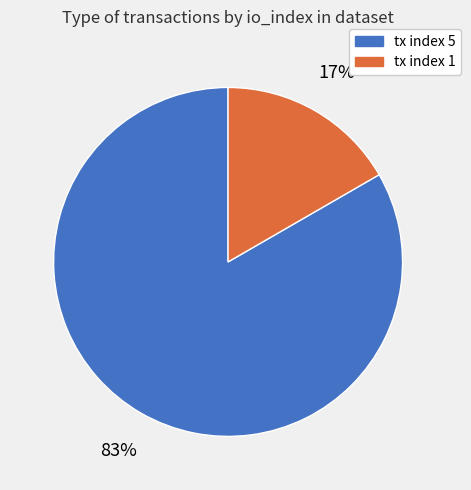

Which slice is the largest?

tx index 5